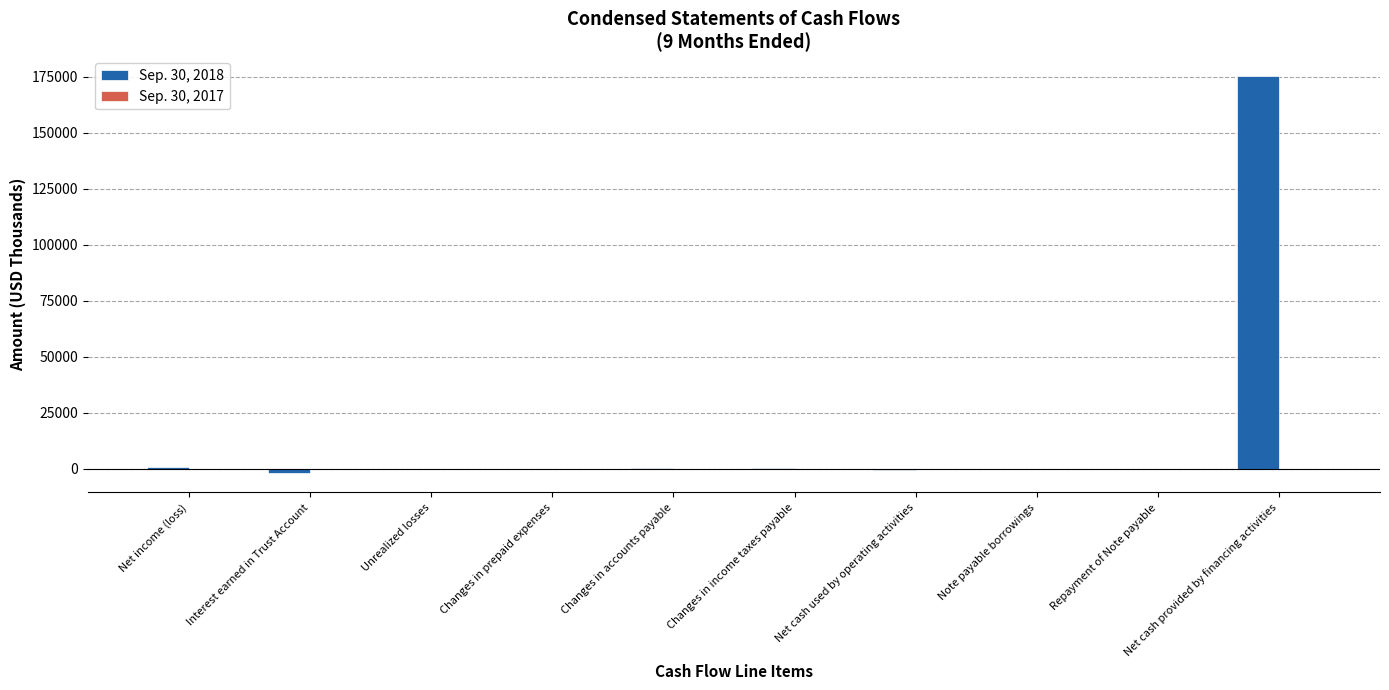

At which category is the sum across all series the highest?

Net cash provided by financing activities